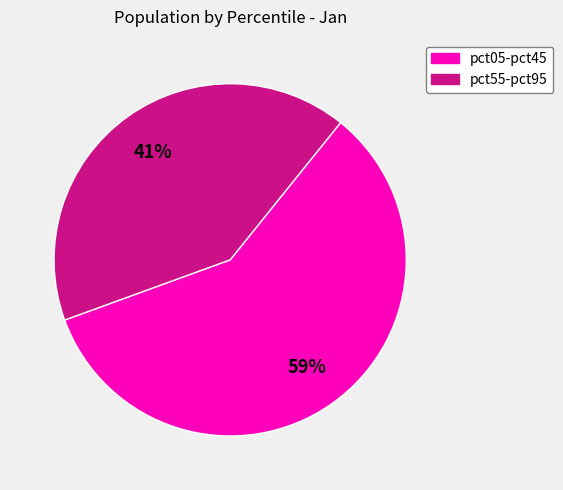

Is there a majority slice in this chart?

Yes